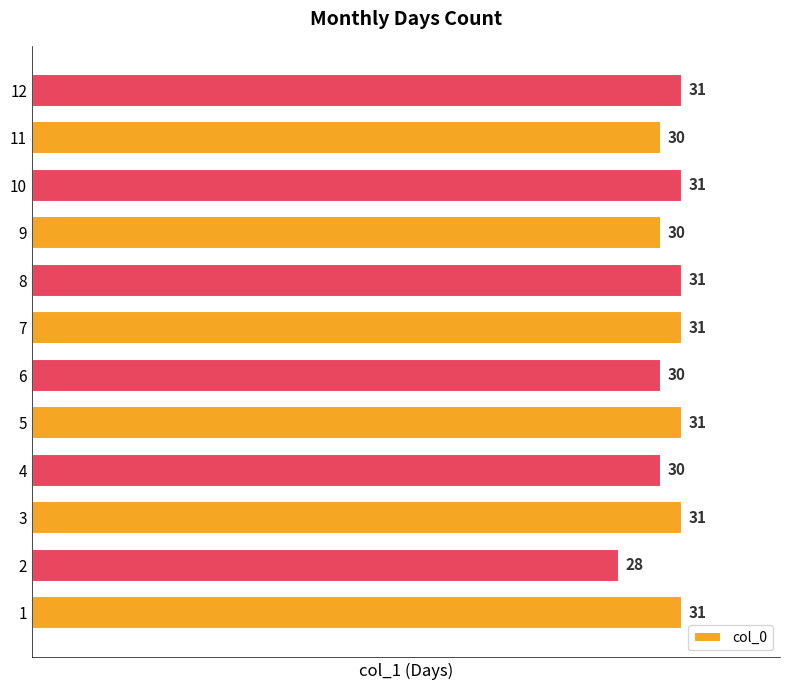

How many bars are there in total?

12